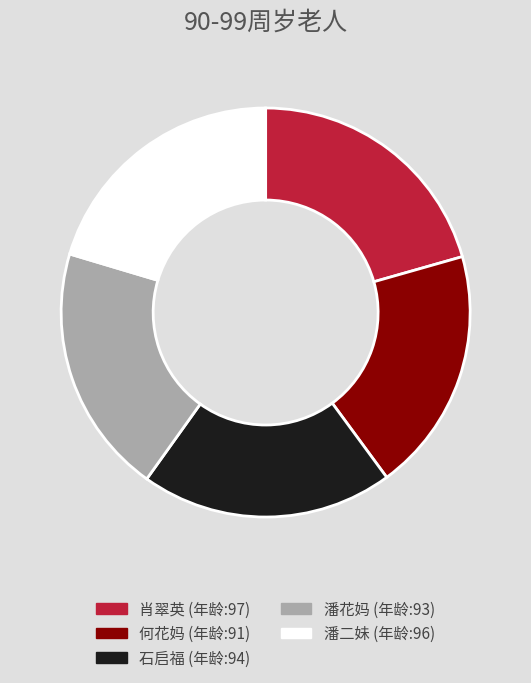

Is 潘花妈 the majority of the pie?

No